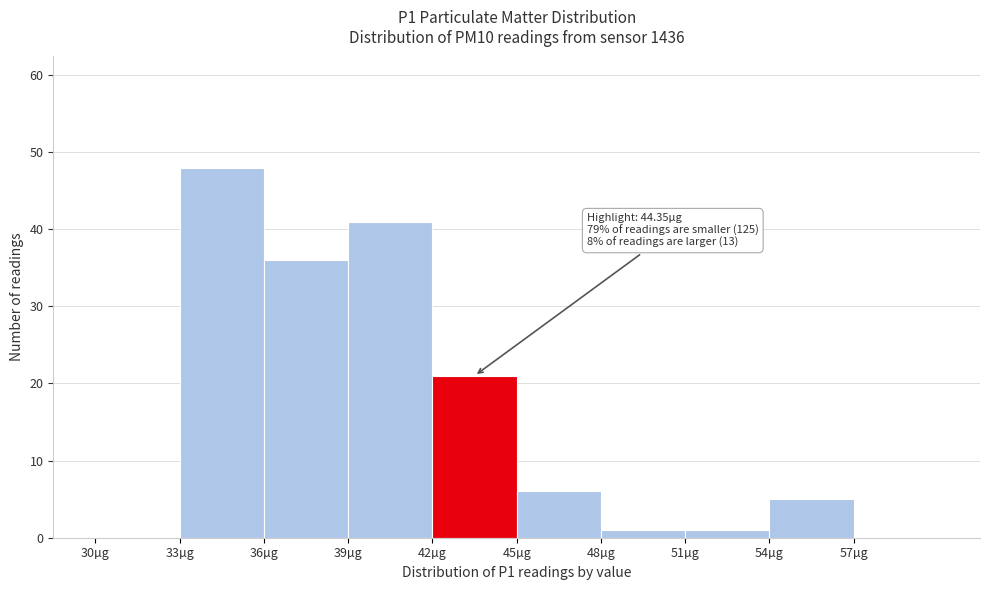

Over which range of the x-axis is the bar tallest?

33 to 36